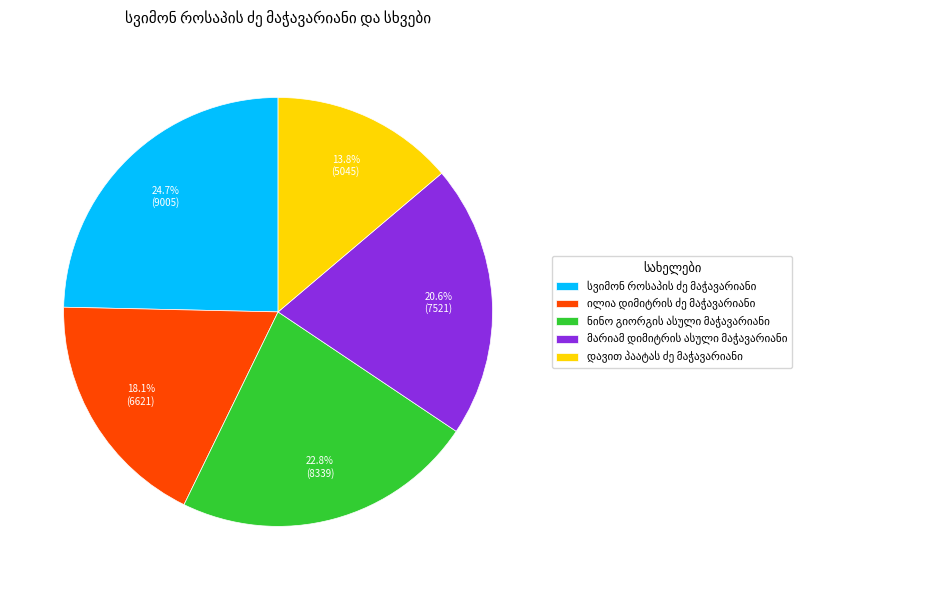

Is there a majority slice in this chart?

No